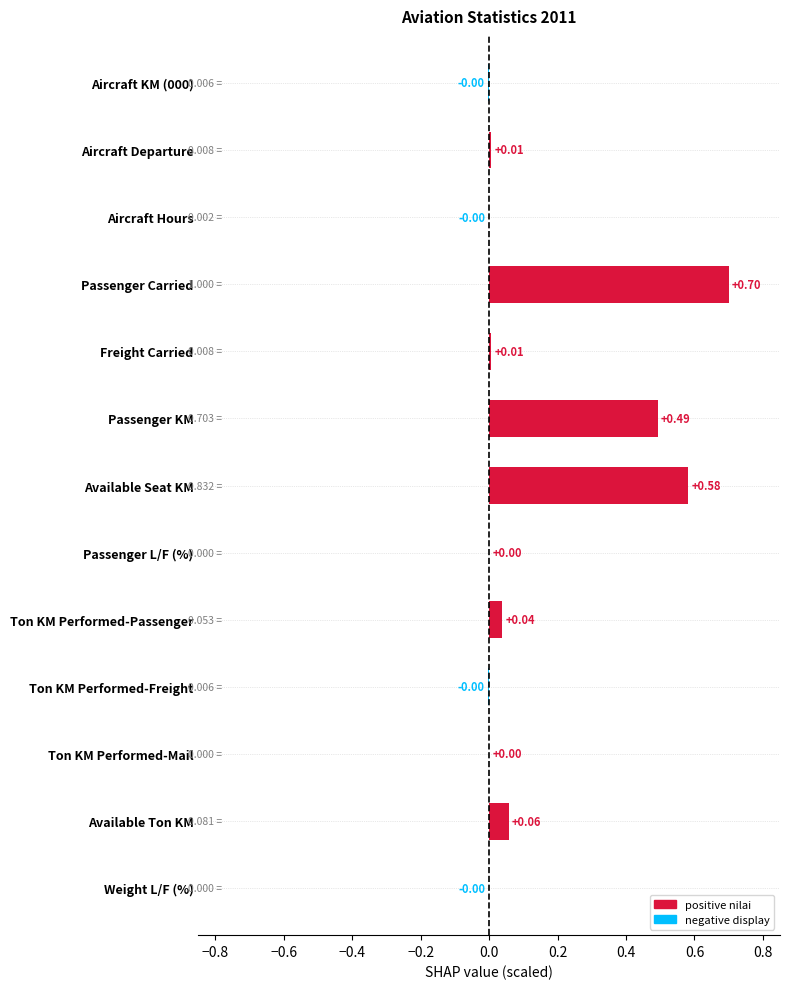

Count the number of data series in this chart.

1